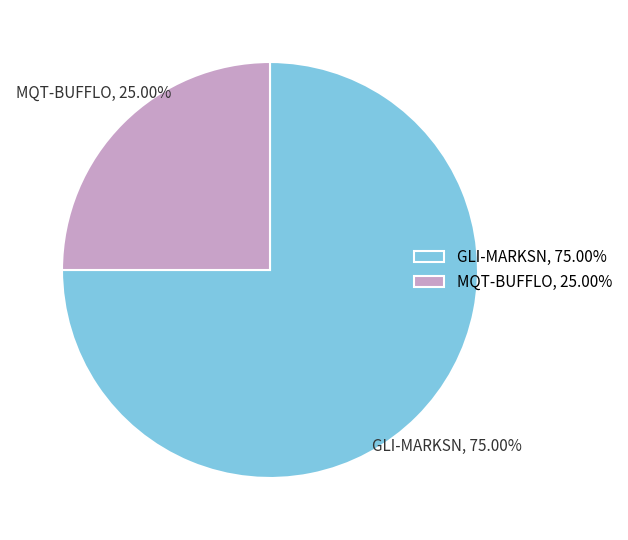

What is the ratio of the value at GLI-MARKSN to the value at MQT-BUFFLO?

3.0